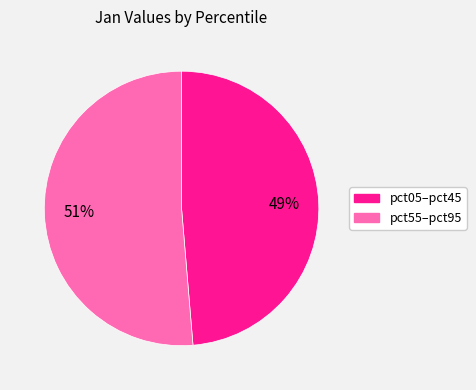

To the nearest percent, what is the average slice percentage?

50%